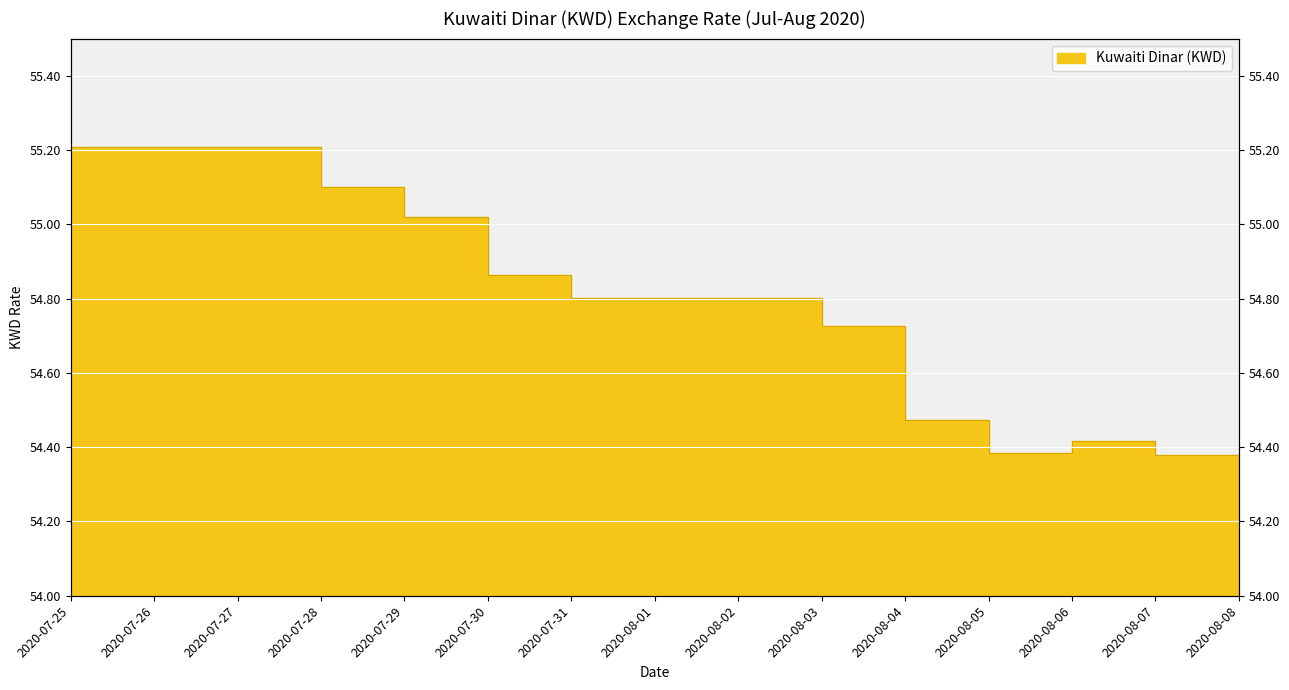

What is the maximum value shown in the chart?

55.2